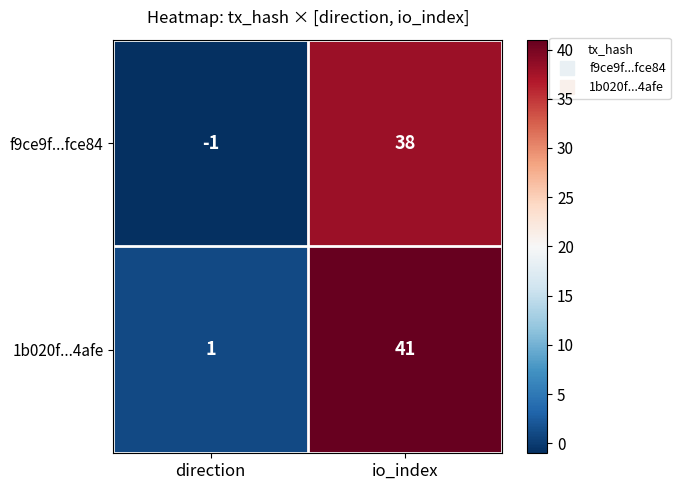

What is the sum of all f9ce9f...fce84 values?

37